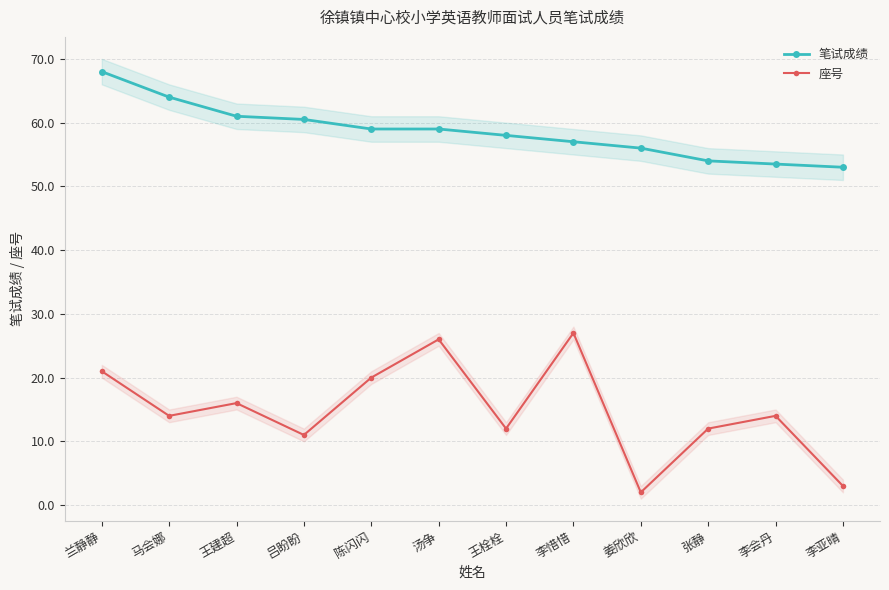

True or false: 座号 and 笔试成绩 intersect in this chart.

False